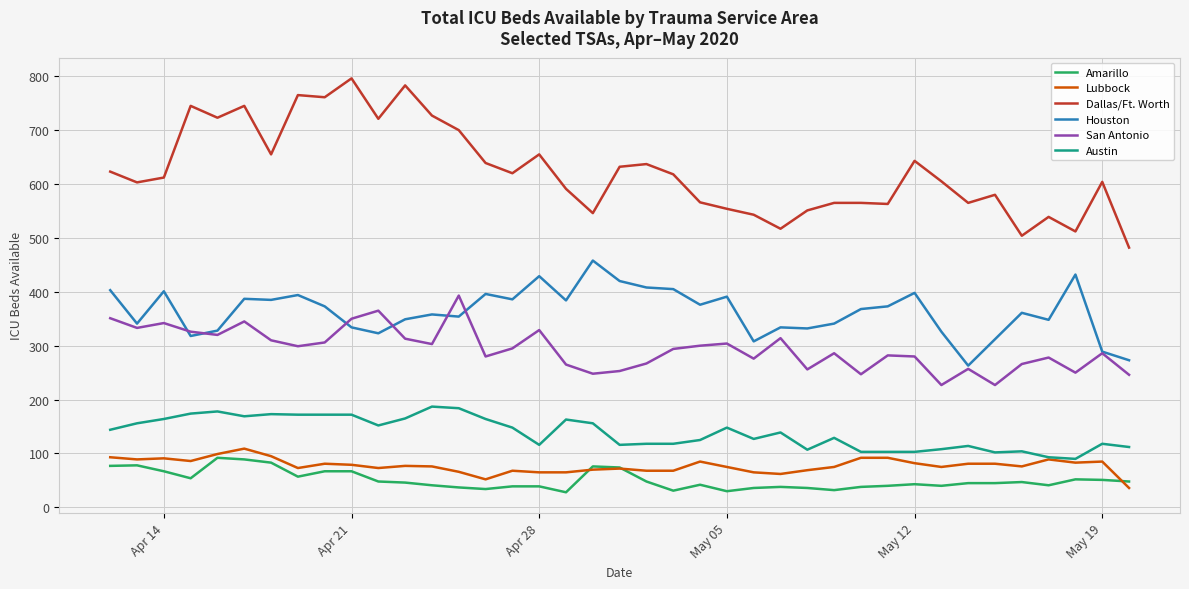

In Dallas/Ft. Worth, how many points are lower than both neighbors (excluding endpoints)?

12